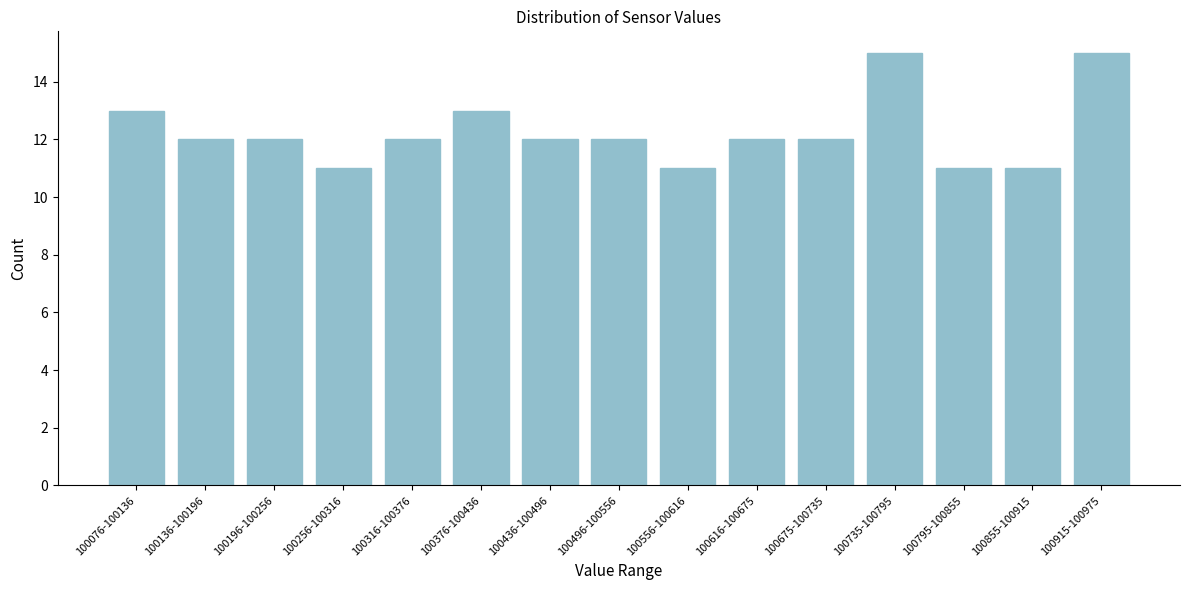

Reading left to right, extract all data points from this chart.

13	12	12	11	12	13	12	12	11	12	12	15	11	11	15